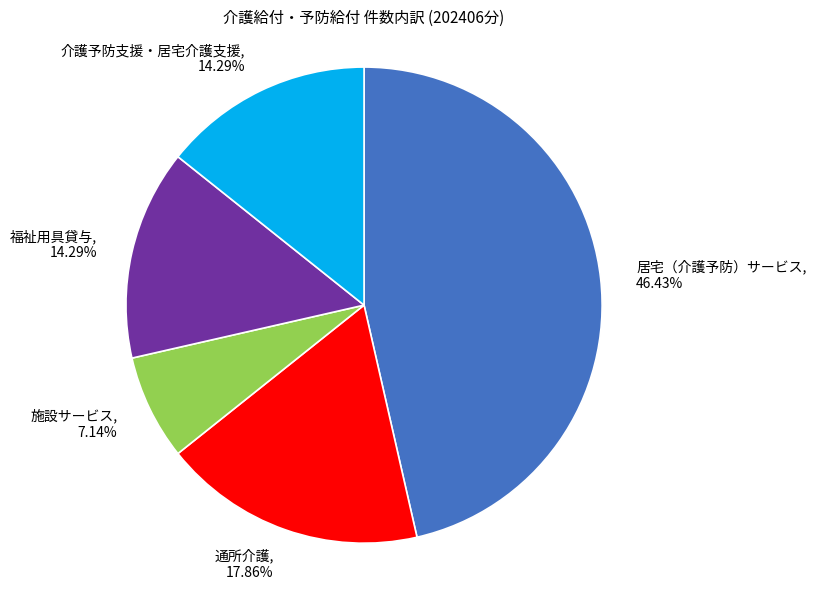

How many slices are in this pie chart?

5